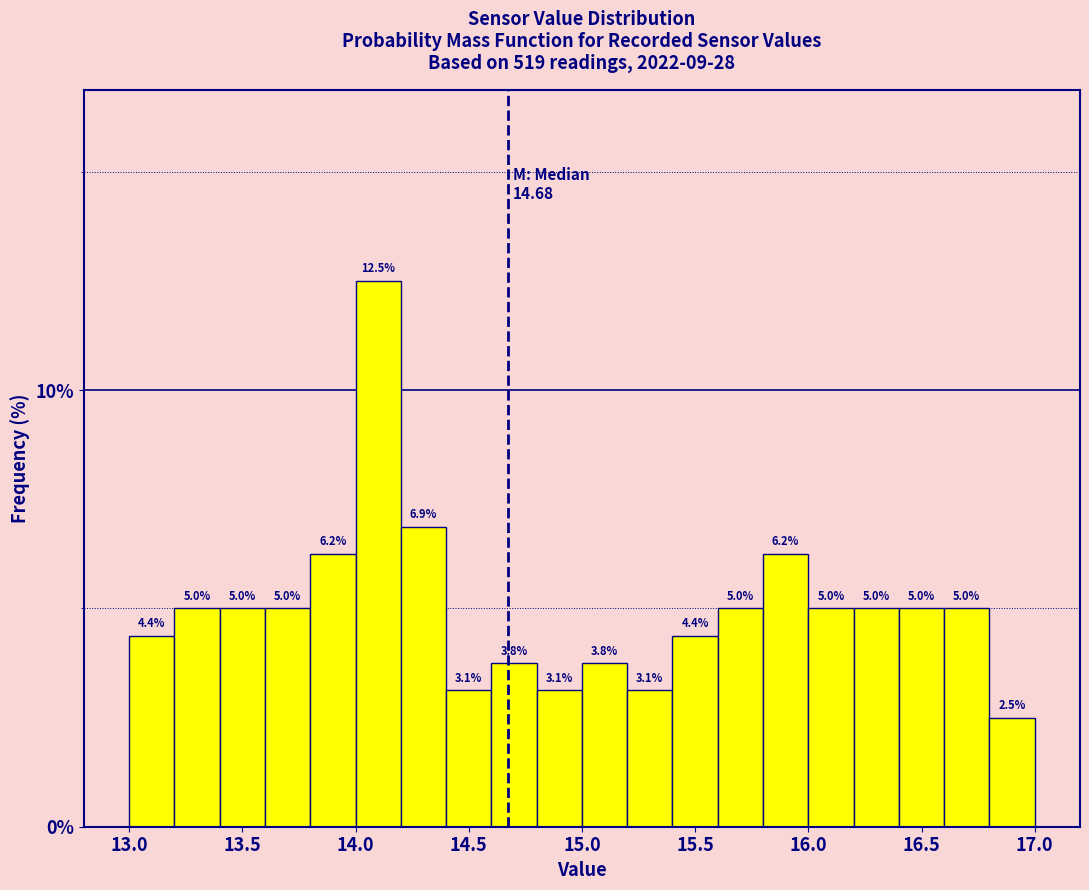

Reading left to right, list every bar in this chart as the range it spans on the x-axis followed by its height.

13.0 to 13.2: 4.4
13.2 to 13.4: 5.0
13.4 to 13.6: 5.0
13.6 to 13.8: 5.0
13.8 to 14.0: 6.2
14.0 to 14.2: 12.5
14.2 to 14.4: 6.9
14.4 to 14.6: 3.1
14.6 to 14.8: 3.8
14.8 to 15.0: 3.1
15.0 to 15.2: 3.8
15.2 to 15.4: 3.1
15.4 to 15.6: 4.4
15.6 to 15.8: 5.0
15.8 to 16.0: 6.2
16.0 to 16.2: 5.0
16.2 to 16.4: 5.0
16.4 to 16.6: 5.0
16.6 to 16.8: 5.0
16.8 to 17.0: 2.5